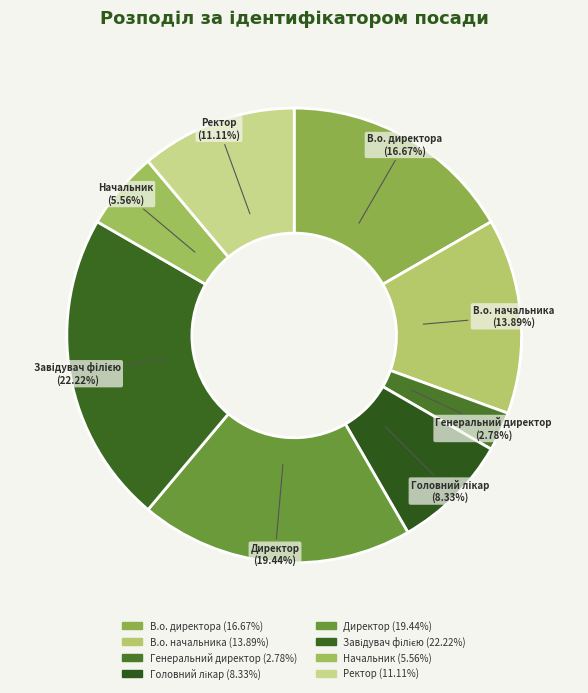

Is there any slice that represents more than half of the pie?

No